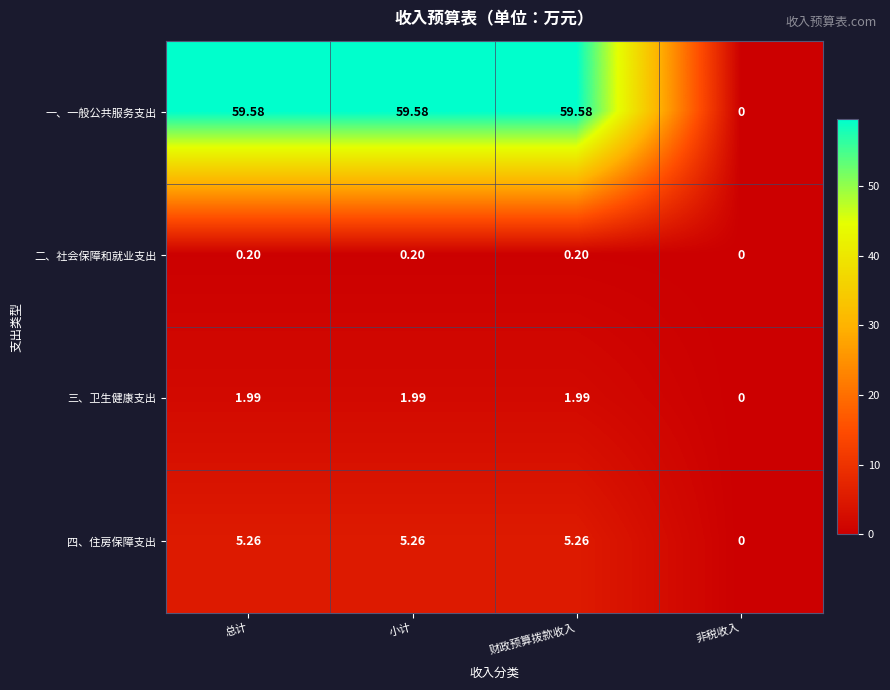

At which label does 一、一般公共服务支出 first exceed 59?

总计